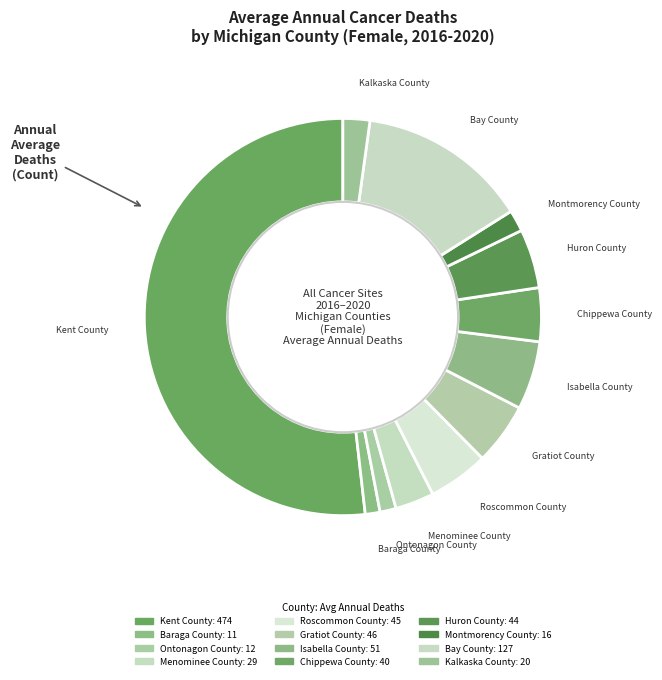

Between Roscommon County and Bay County, which is larger?

Bay County